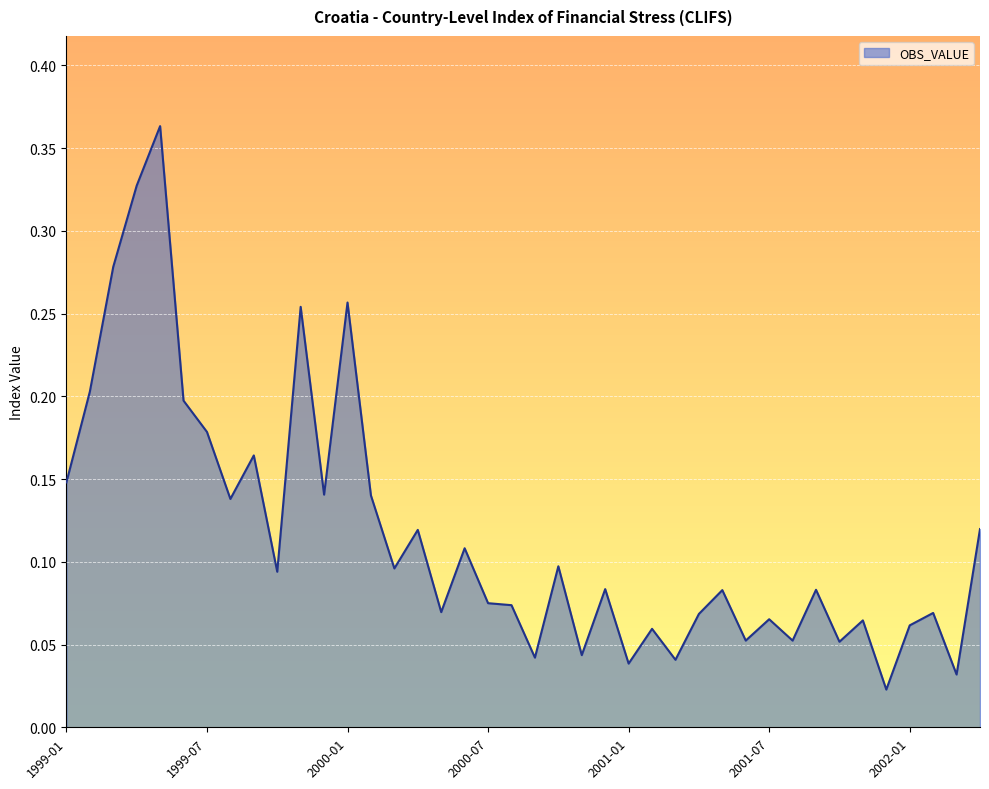

Does the chart have visible grid lines?

Yes